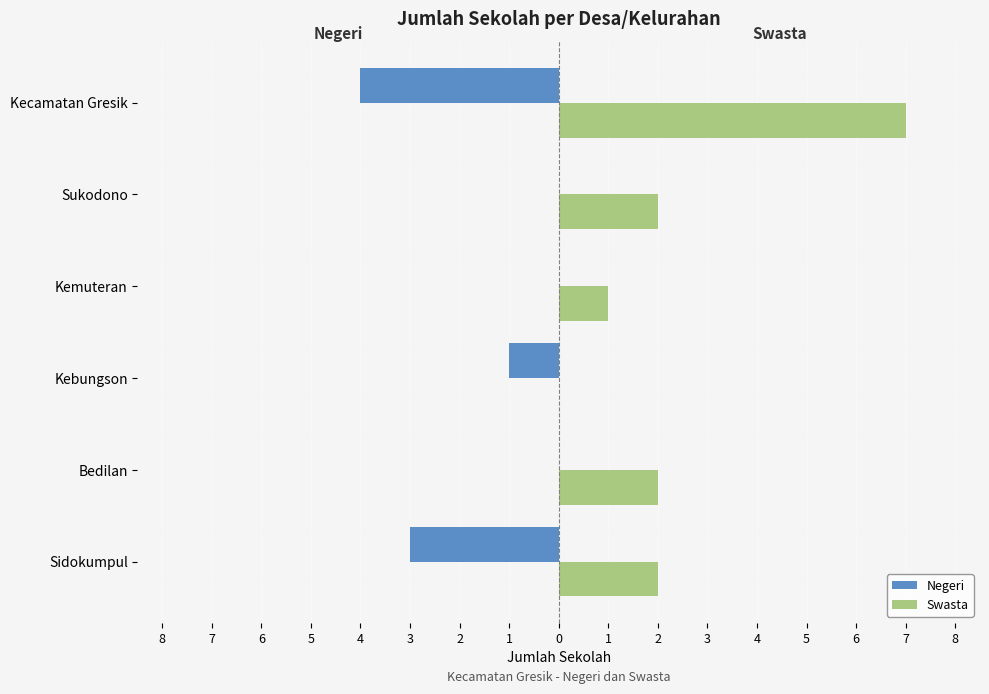

What are all the series names shown in the legend?

Negeri, Swasta